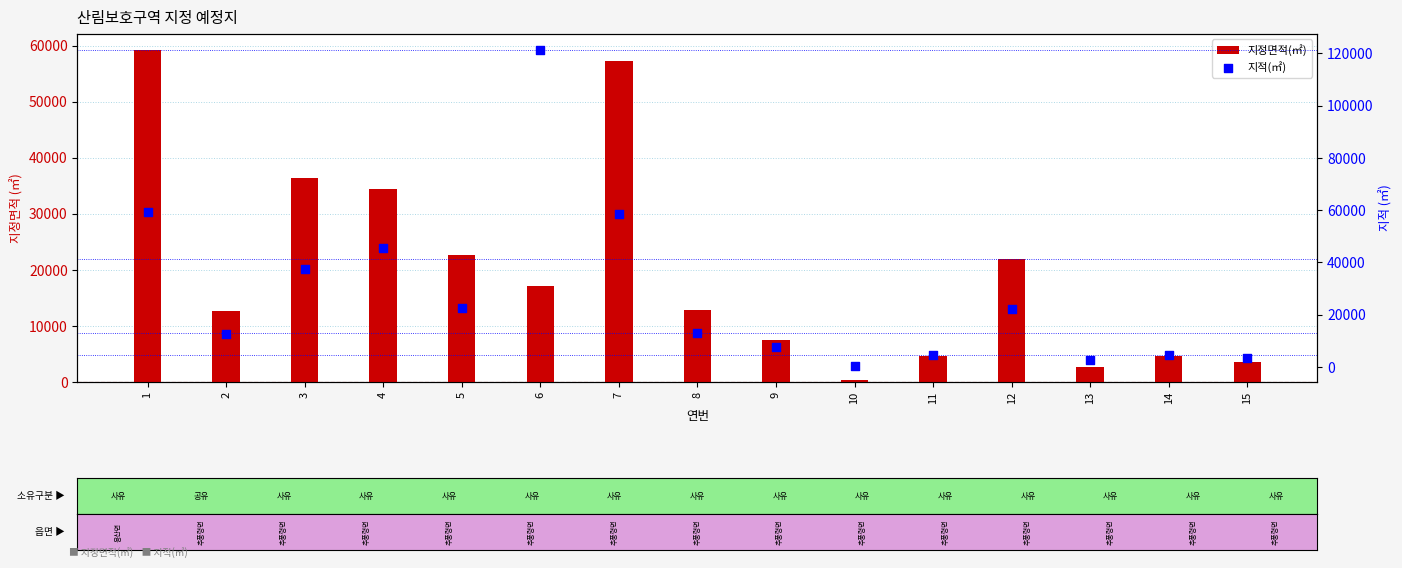

Is the value of 지적(㎡) at 11 greater than the value of 지정면적(㎡) at 5?

No